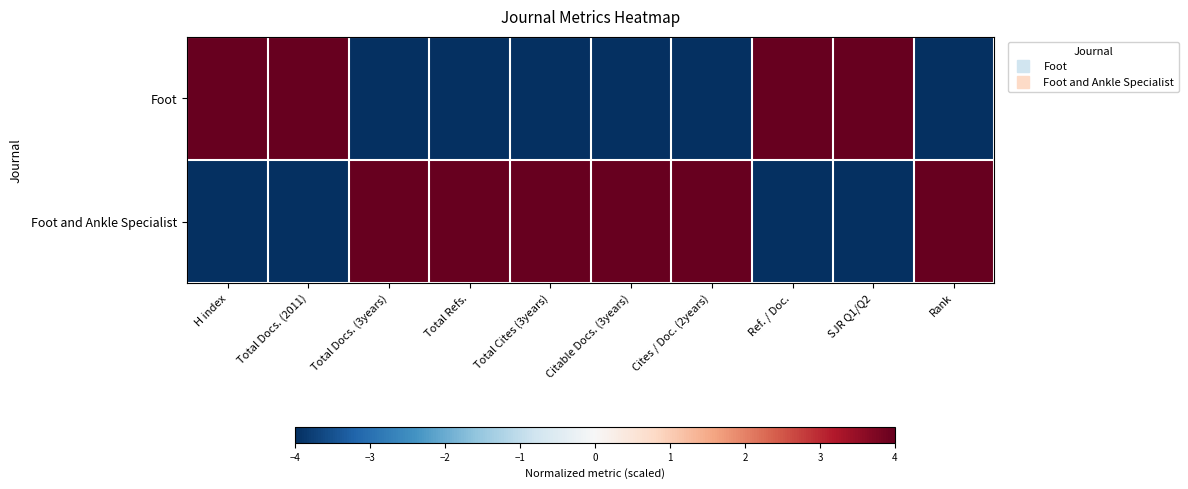

Reading left to right, transcribe all the data shown in this chart.

Foot: H index=4	Total Docs. (2011)=4	Total Docs. (3years)=-4	Total Refs.=-4	Total Cites (3years)=-4	Citable Docs. (3years)=-4	Cites / Doc. (2years)=-4	Ref. / Doc.=4	SJR Q1/Q2=4	Rank=-4
Foot and Ankle Specialist: H index=-4	Total Docs. (2011)=-4	Total Docs. (3years)=4	Total Refs.=4	Total Cites (3years)=4	Citable Docs. (3years)=4	Cites / Doc. (2years)=4	Ref. / Doc.=-4	SJR Q1/Q2=-4	Rank=4